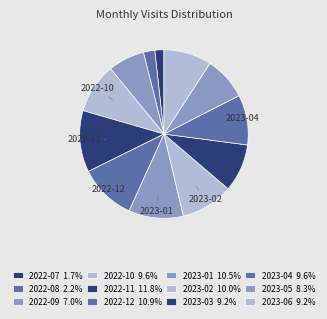

Is it true that 2023-03 is 9% of the pie?

True